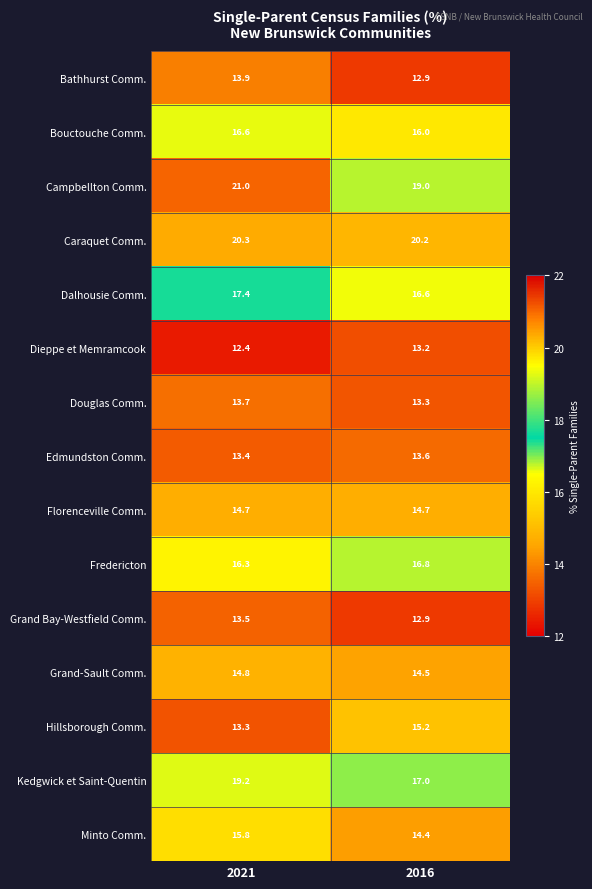

At which category does the chart reach its peak across all series?

2021